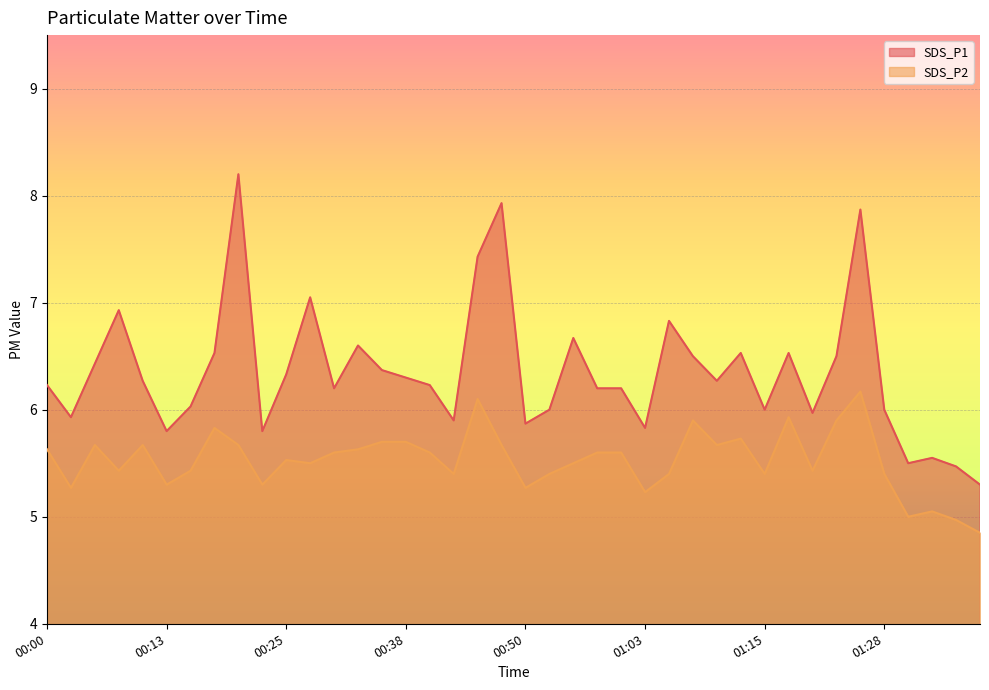

True or false: SDS_P2 and SDS_P1 intersect in this chart.

False